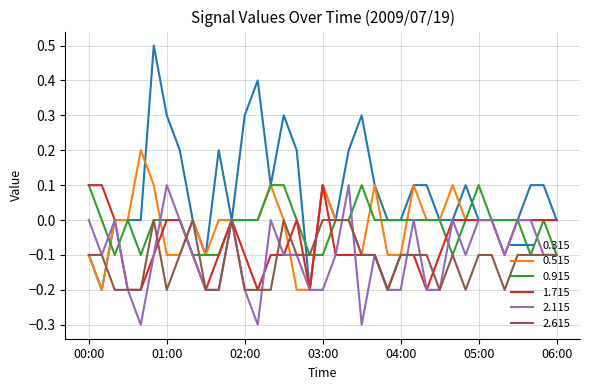

Which series has the largest total across all categories?

0.315